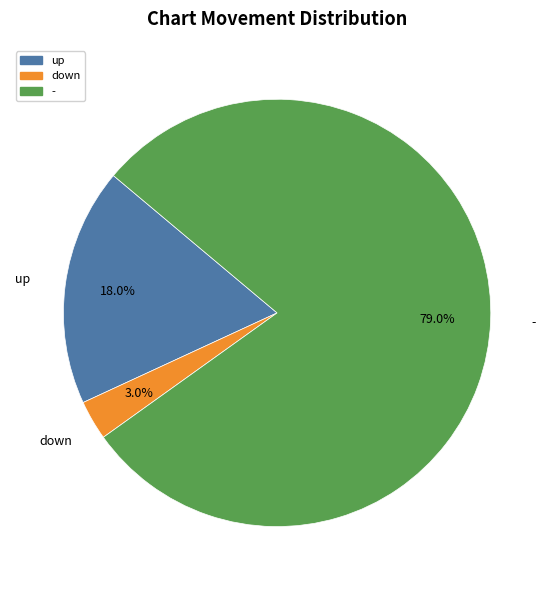

Is the sum of - and up greater than half?

Yes